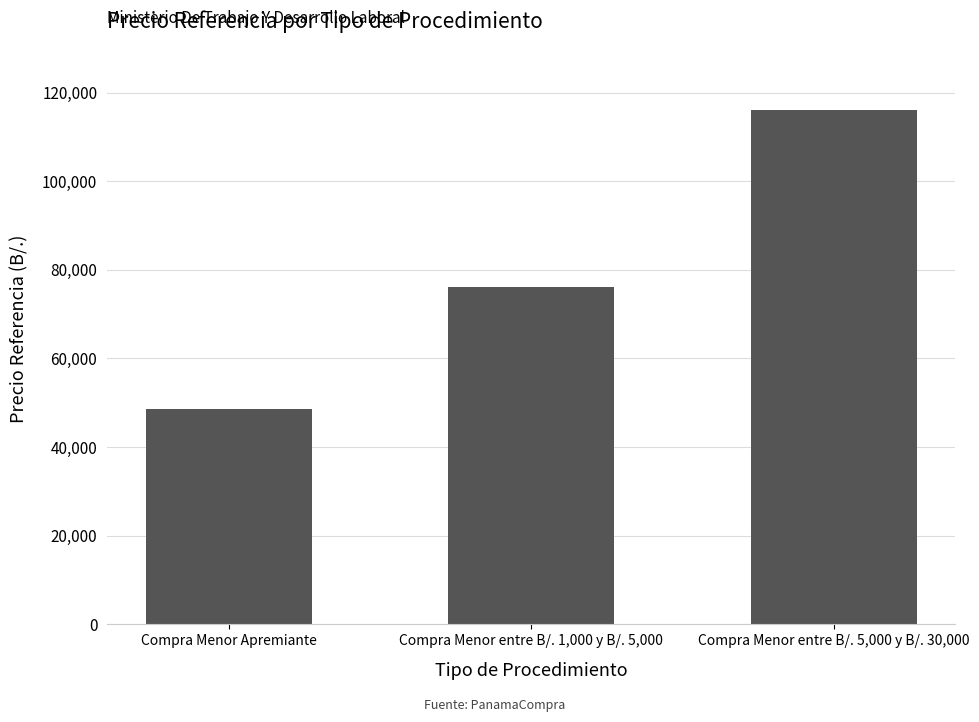

What is the change in value from Compra Menor Apremiante to Compra Menor entre B/. 1,000 y B/. 5,000?

+27590